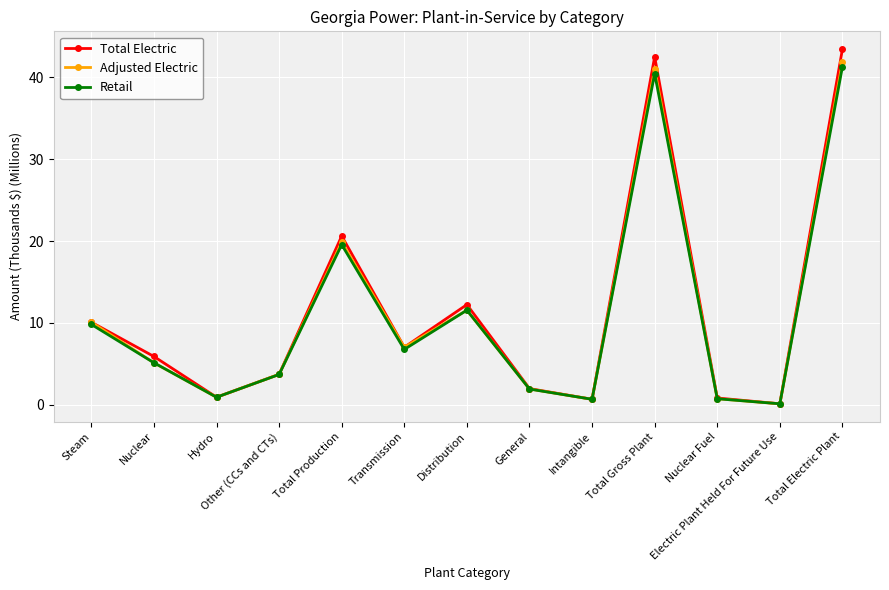

What is the label of the 2nd point from the right?

Electric Plant Held For Future Use